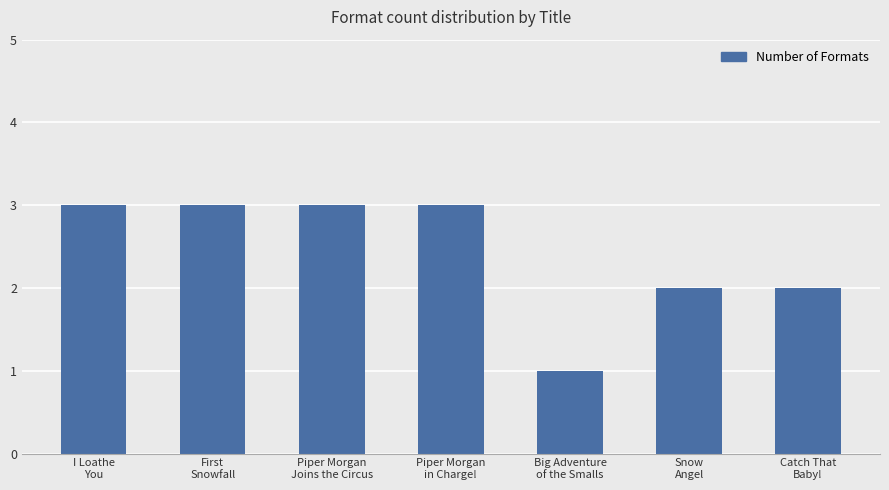

What is the label of the 5th bar from the right?

Piper Morgan
Joins the Circus